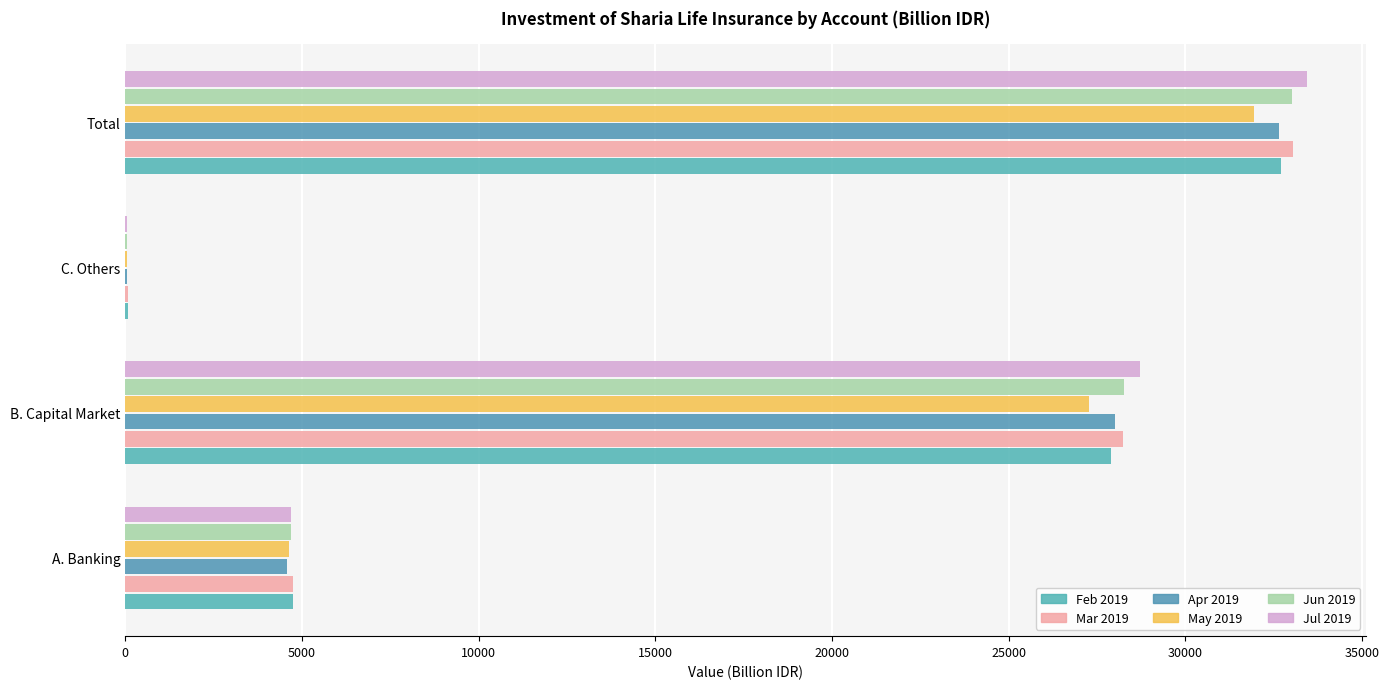

How many data points does each series have?

4